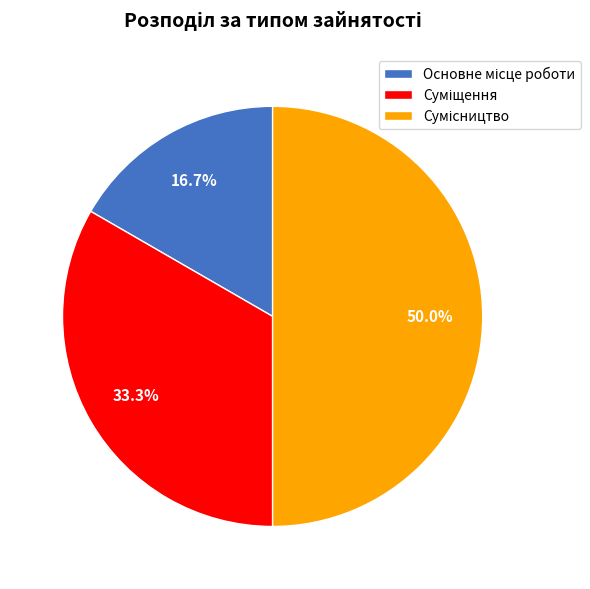

To the nearest percent, what percentage of the pie is Суміщення?

33%